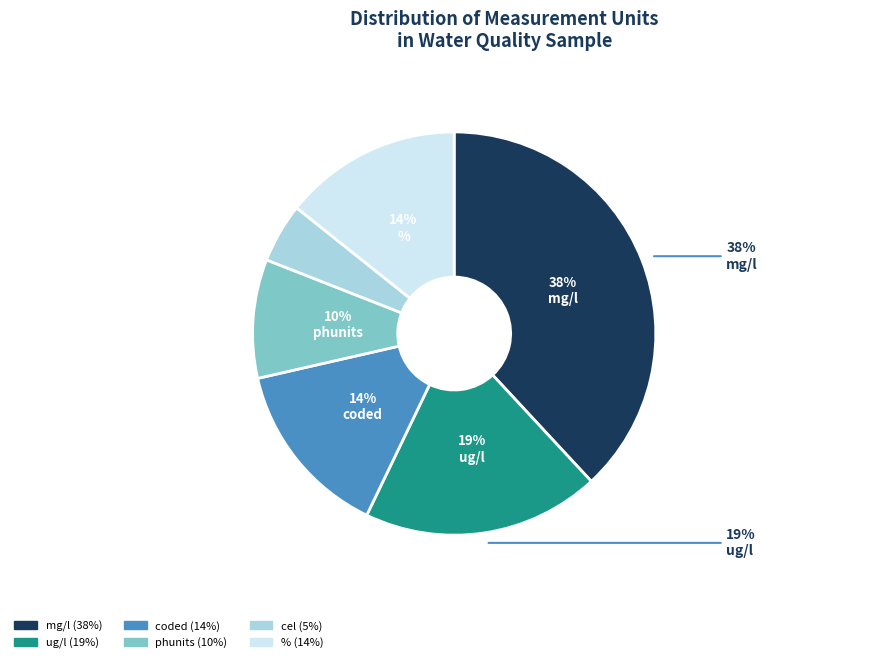

Which category has the smallest portion of the pie?

cel